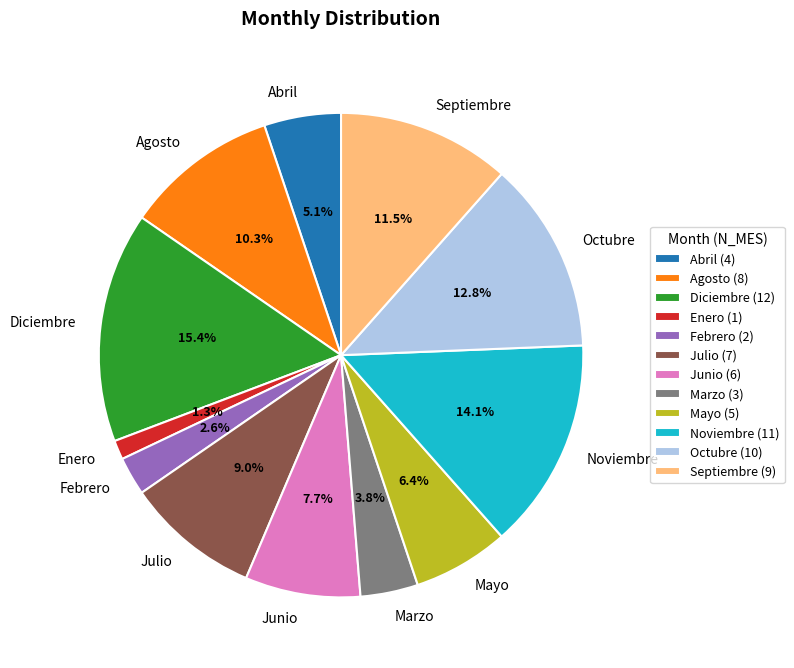

Does any single category account for the majority?

No